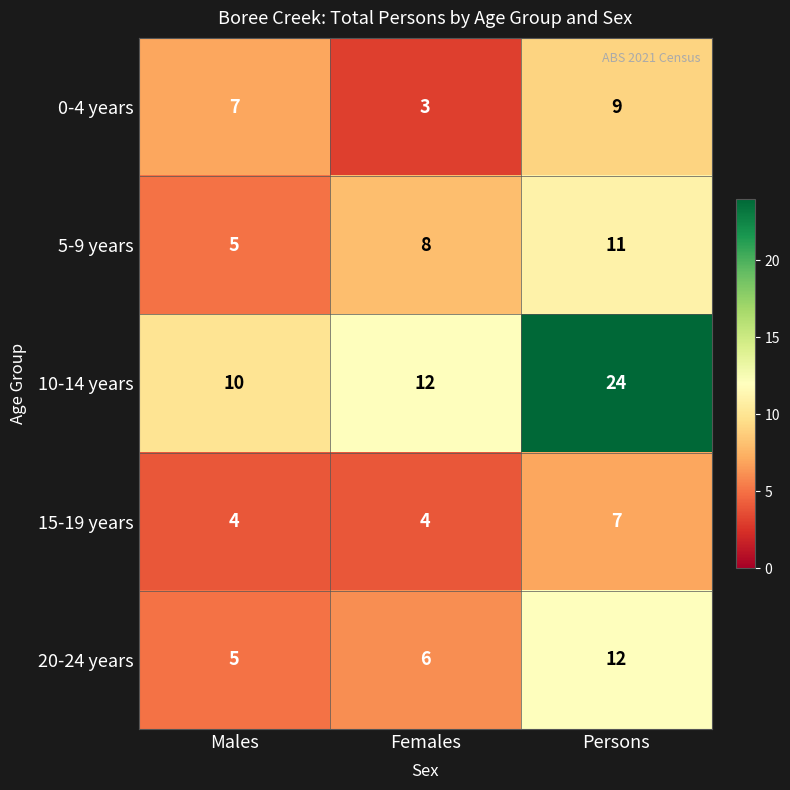

What is the minimum value shown in the chart?

3